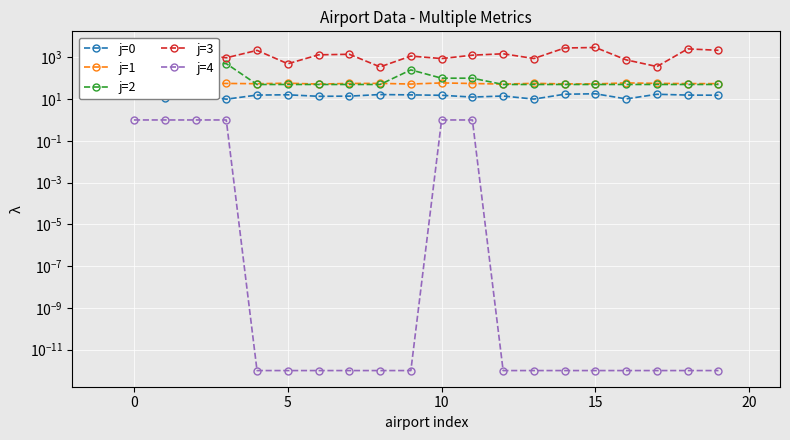

The value of j=2 at 0 is 170.1. True or false?

False